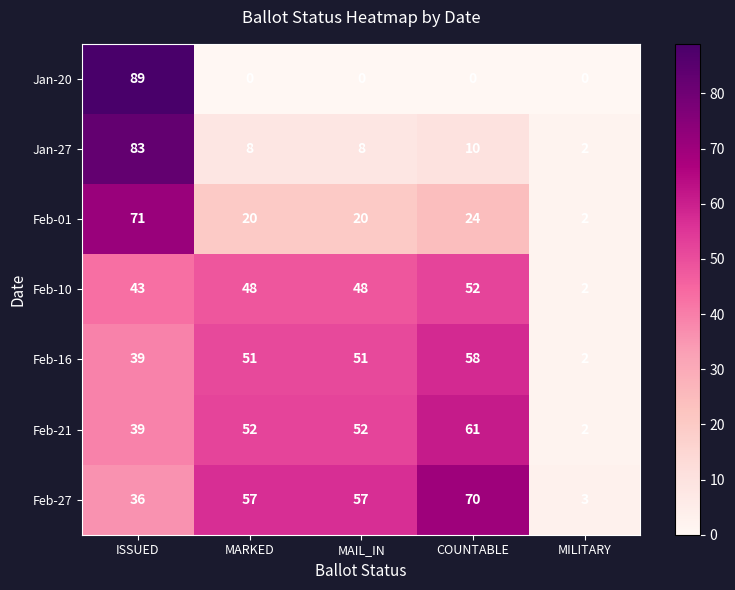

What value does the Feb-27 series have at MAIL_IN?

57